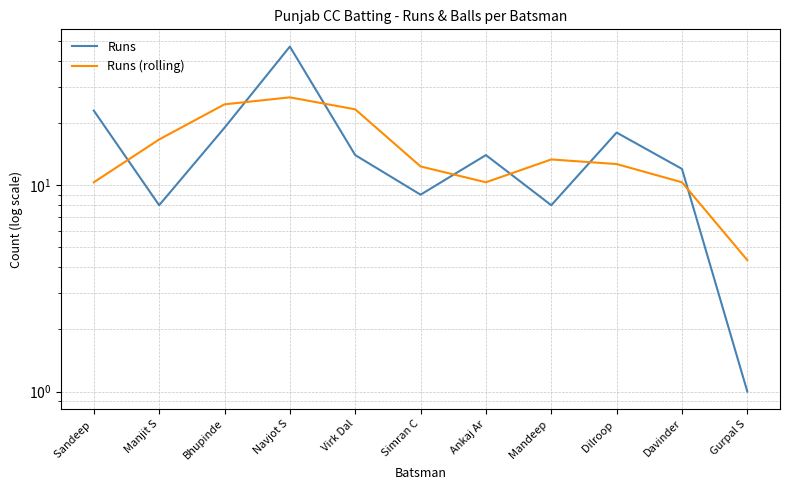

What position from the left is Sandeep ?

1